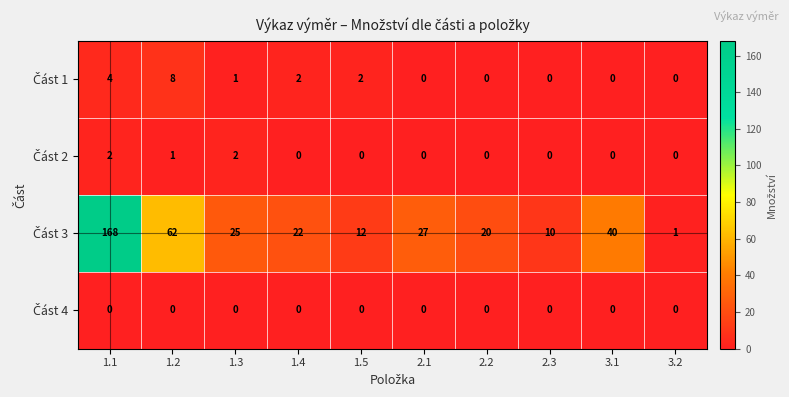

What is the difference between the highest and lowest values at 2.3?

10